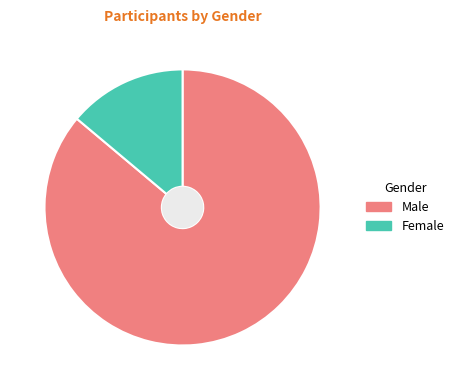

The Female slice represents 9% of the pie. True or false?

False